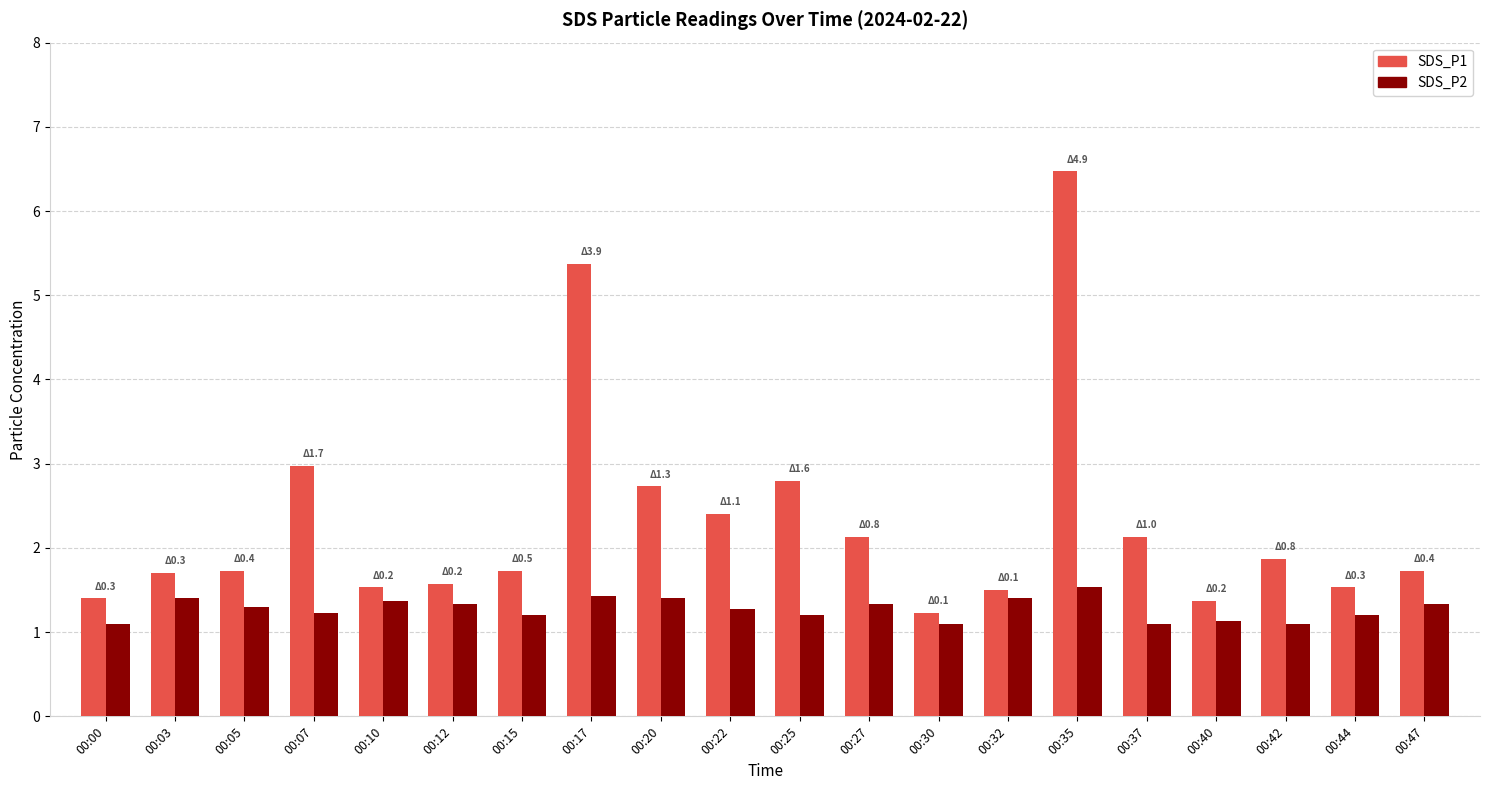

Rank the series by their average value, from highest to lowest.

SDS_P1, SDS_P2